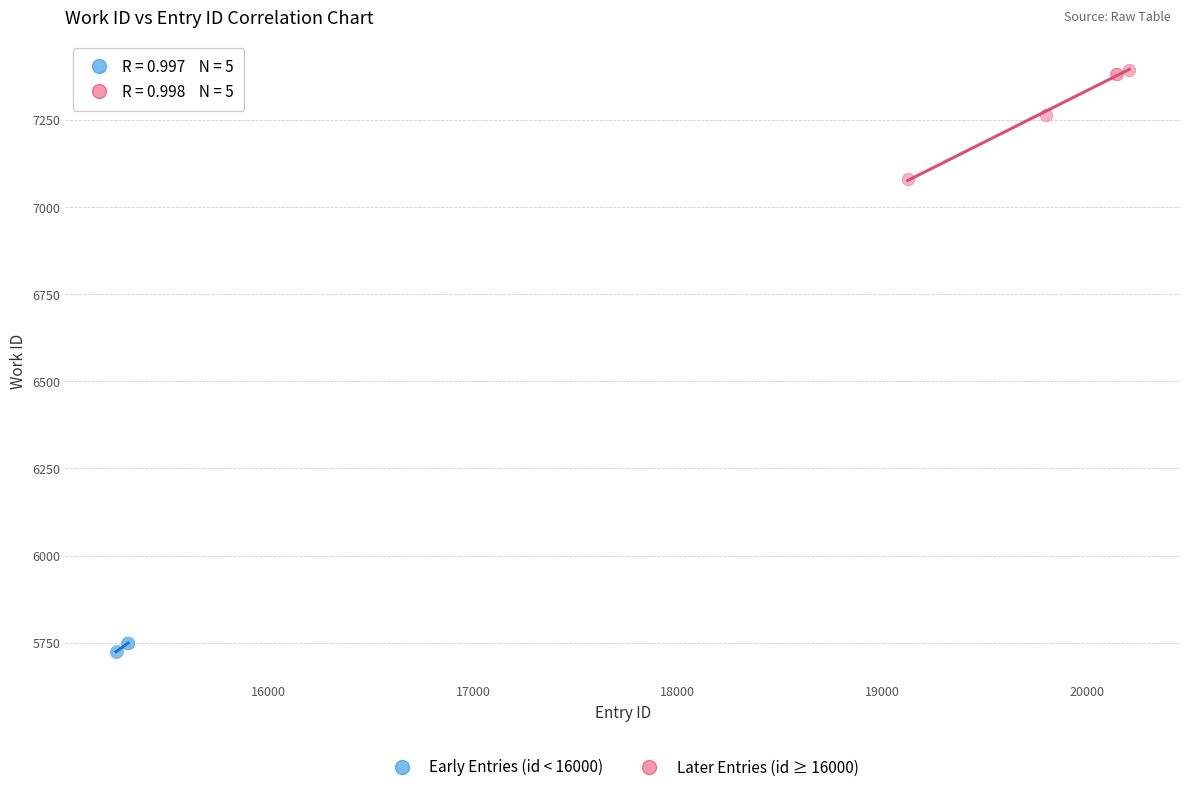

Which series reaches the minimum Y coordinate?

Early Entries (id < 16000)